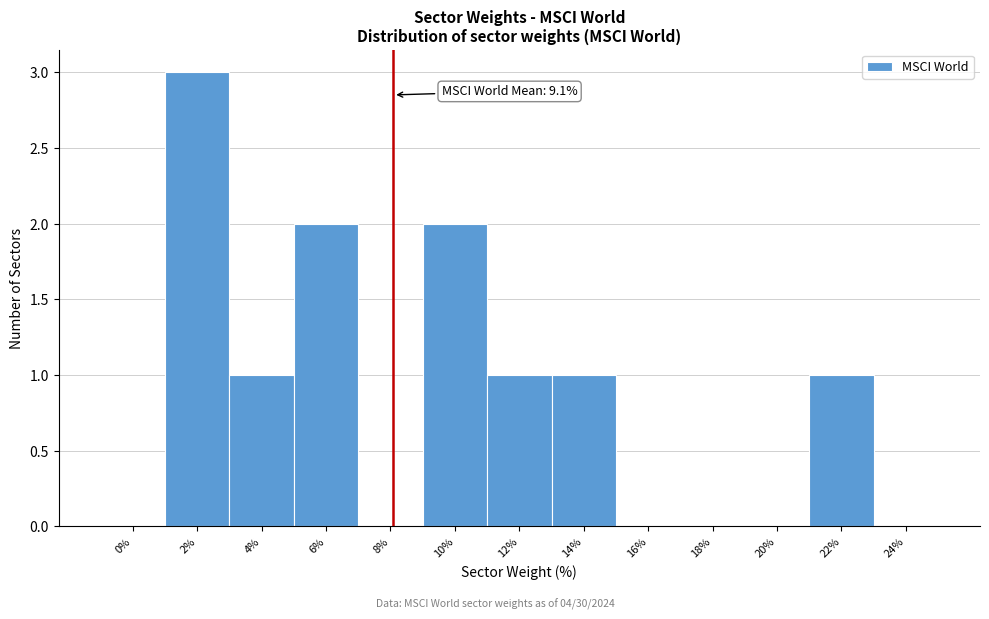

Reading left to right, extract all data points from this chart.

0%=0	2%=3	4%=1	6%=2	8%=0	10%=2	12%=1	14%=1	16%=0	18%=0	20%=0	22%=1	24%=0